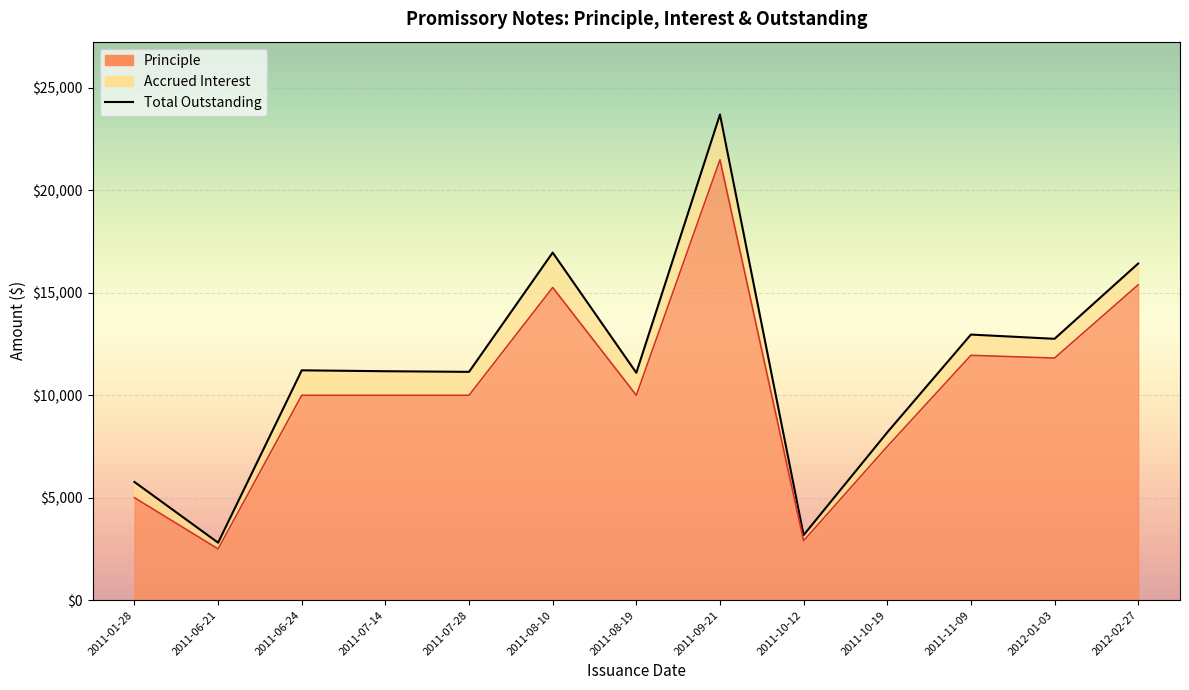

True or false: Principle and Outstanding intersect in this chart.

False